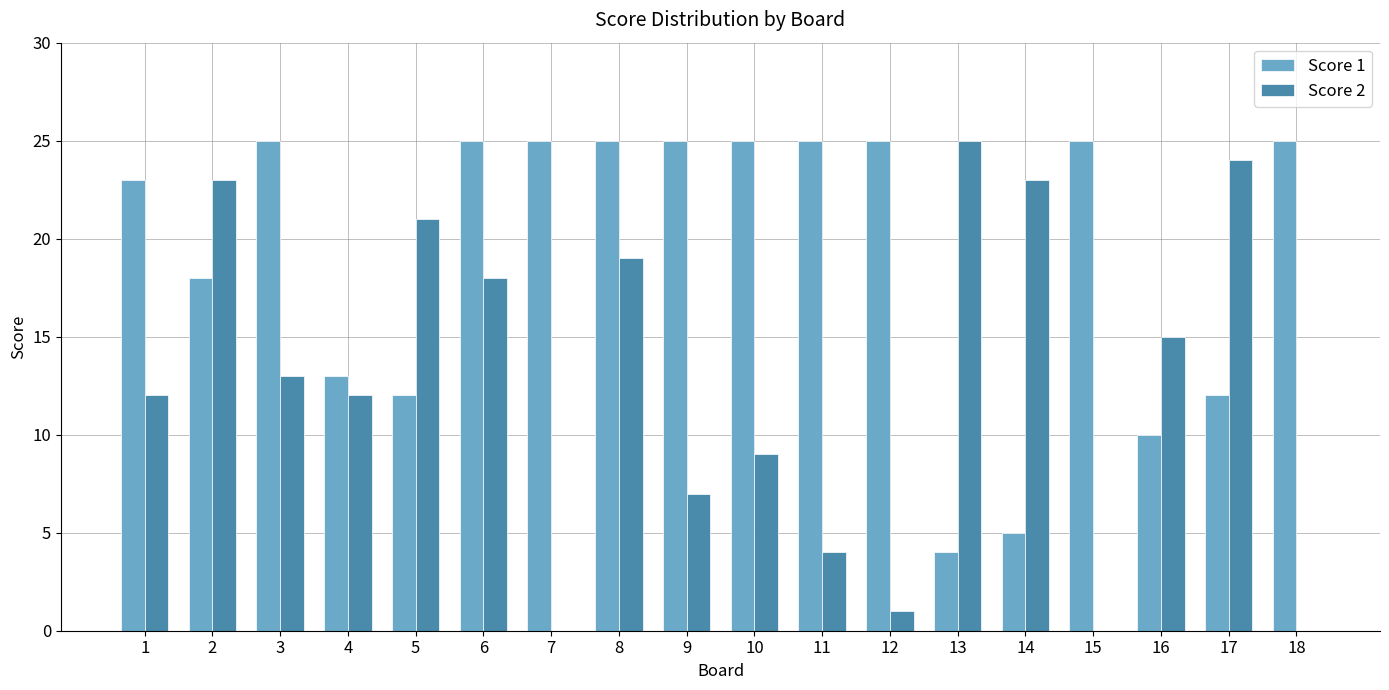

What is the spread (max minus min) of values at 8?

6